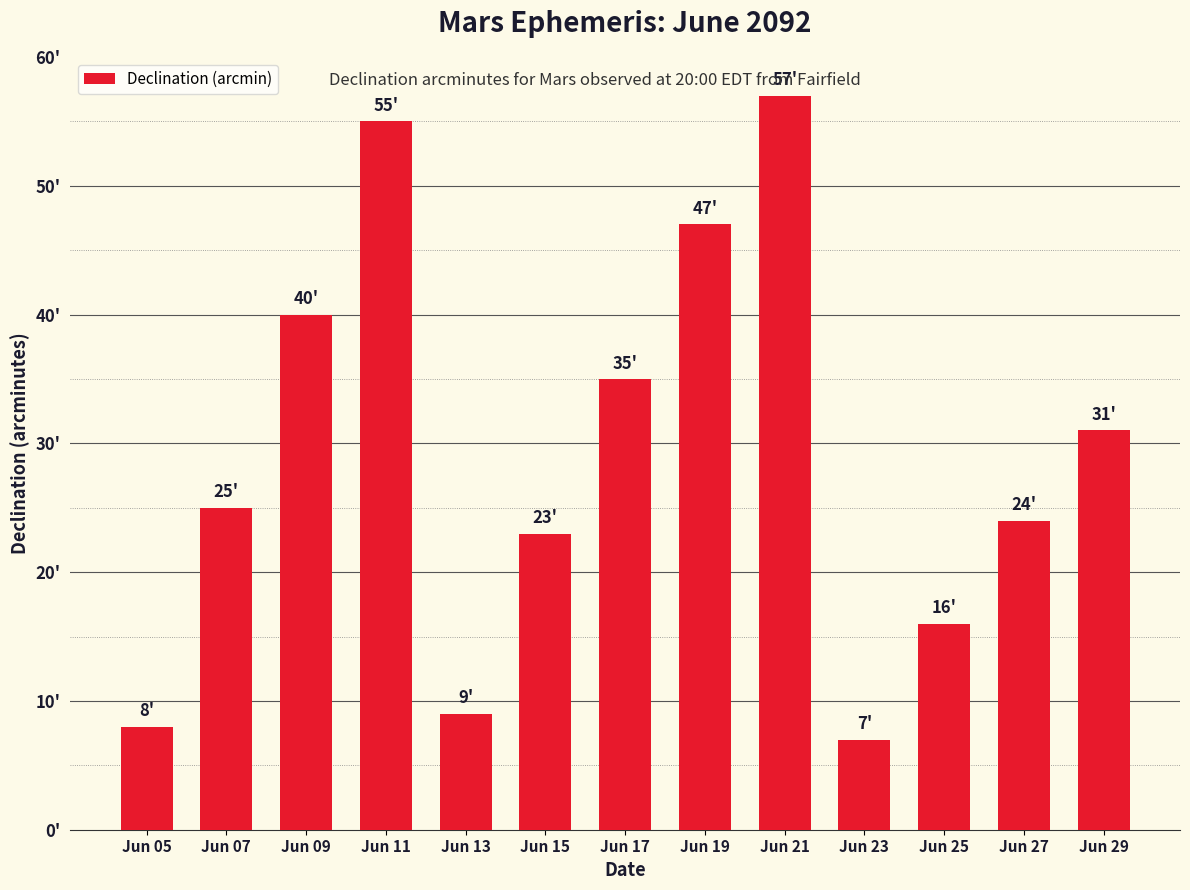

Approximately how many times larger is the value at Jun 05 compared to Jun 09?

0.2